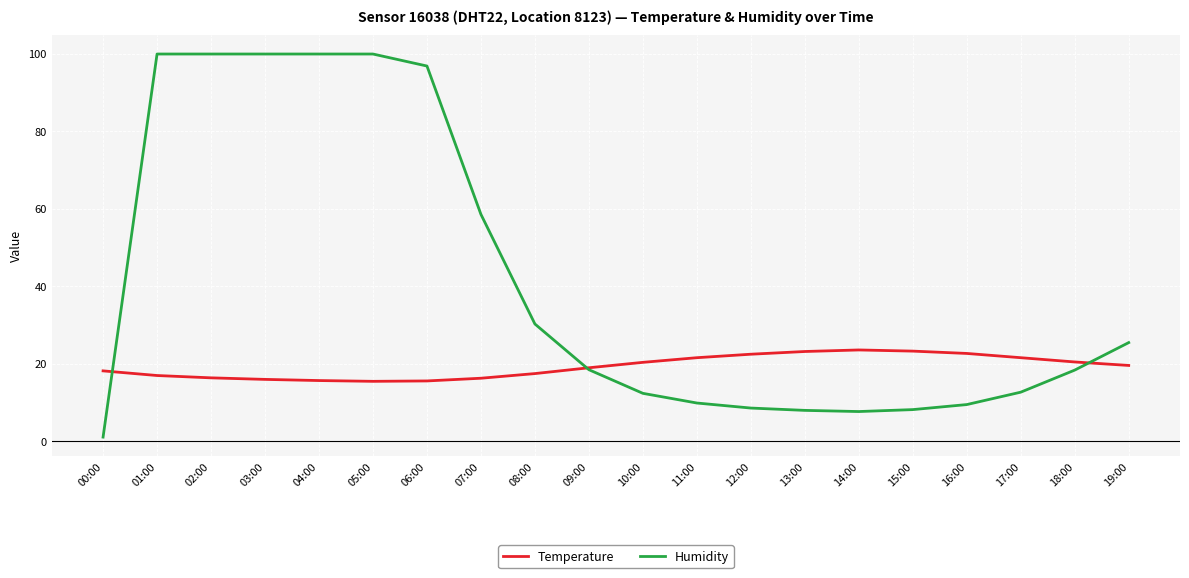

What is the value of the Humidity point at the 10th from the left?

18.4